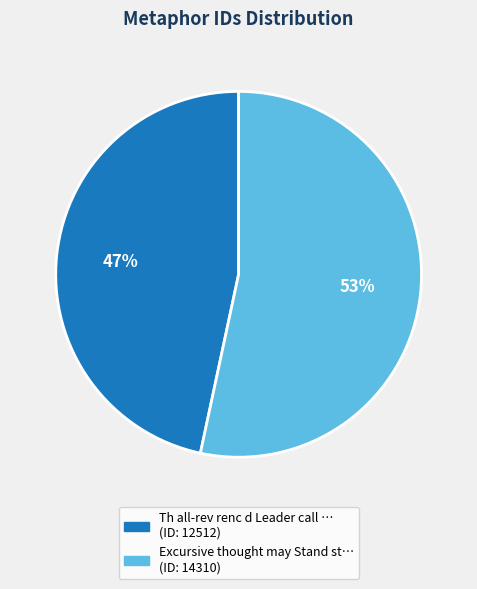

How many slices are in this pie chart?

2